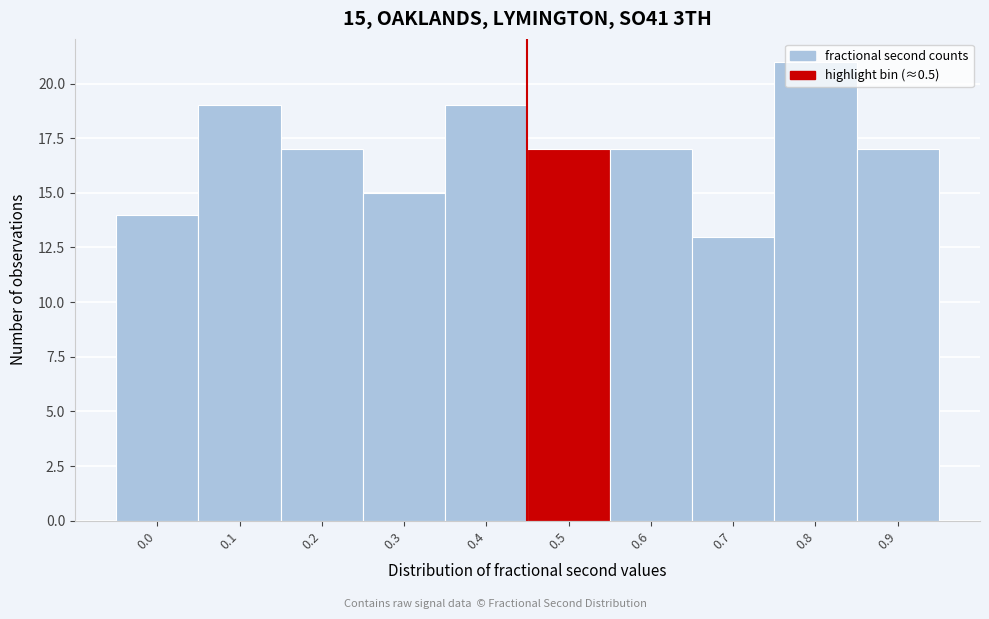

What is the average value?

17